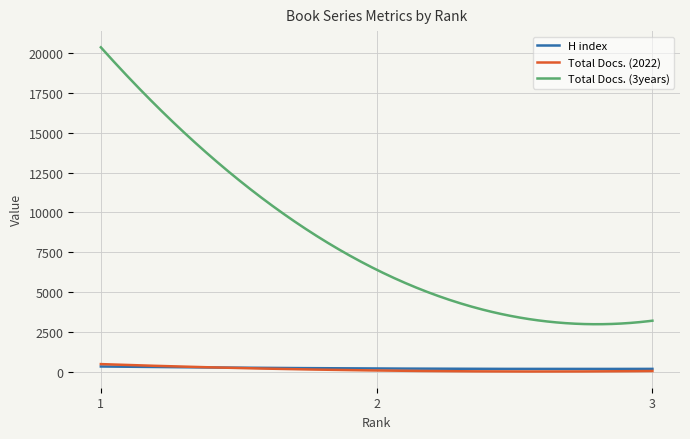

Which series has the largest total across all categories?

Total Docs. (3years)